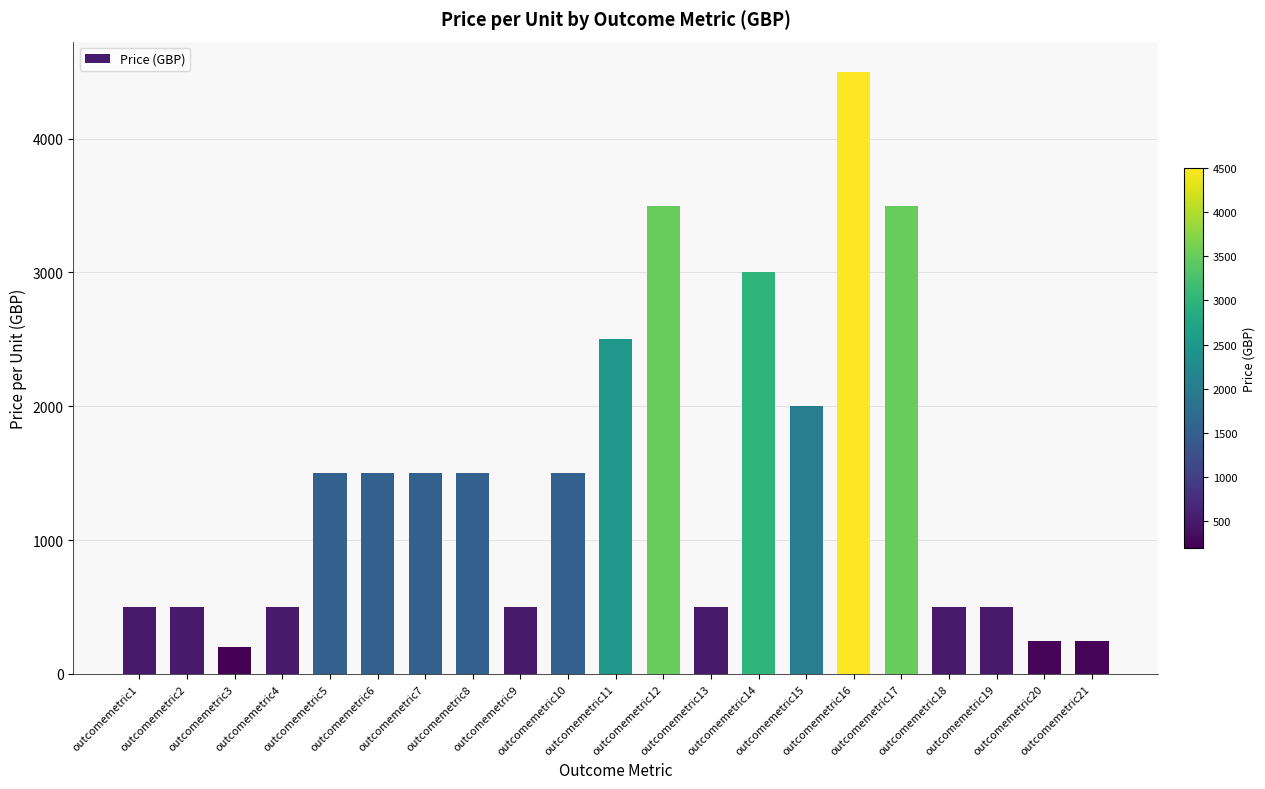

Reading left to right, extract all data points from this chart.

outcomemetric1=500	outcomemetric2=500	outcomemetric3=200	outcomemetric4=500	outcomemetric5=1500	outcomemetric6=1500	outcomemetric7=1500	outcomemetric8=1500	outcomemetric9=500	outcomemetric10=1500	outcomemetric11=2500	outcomemetric12=3500	outcomemetric13=500	outcomemetric14=3000	outcomemetric15=2000	outcomemetric16=4500	outcomemetric17=3500	outcomemetric18=500	outcomemetric19=500	outcomemetric20=250	outcomemetric21=250